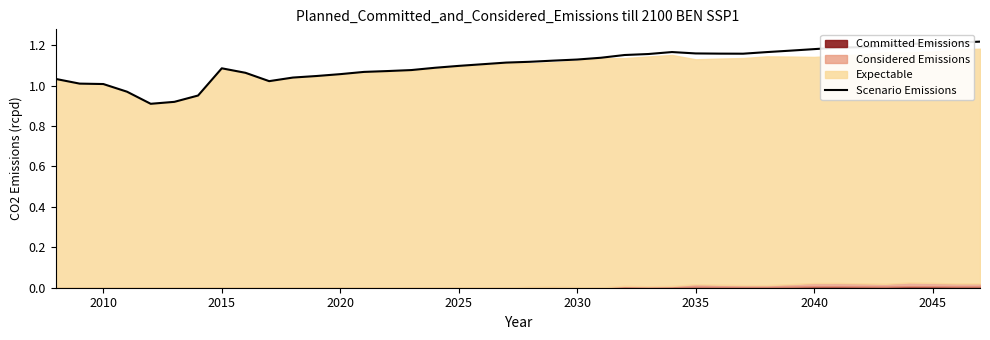

How many values exceed 1?

36